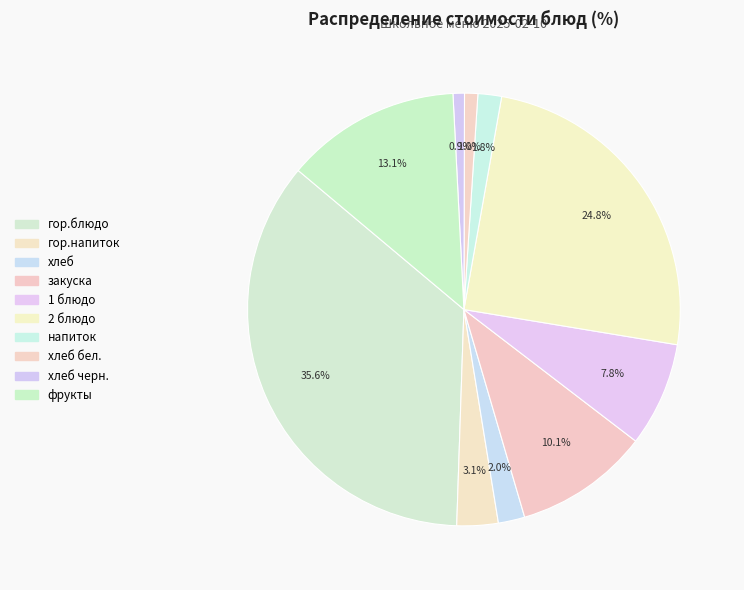

Rank the categories by value from highest to lowest.

гор.блюдо, 2 блюдо, фрукты, закуска, 1 блюдо, гор.напиток, хлеб, напиток, хлеб бел., хлеб черн.